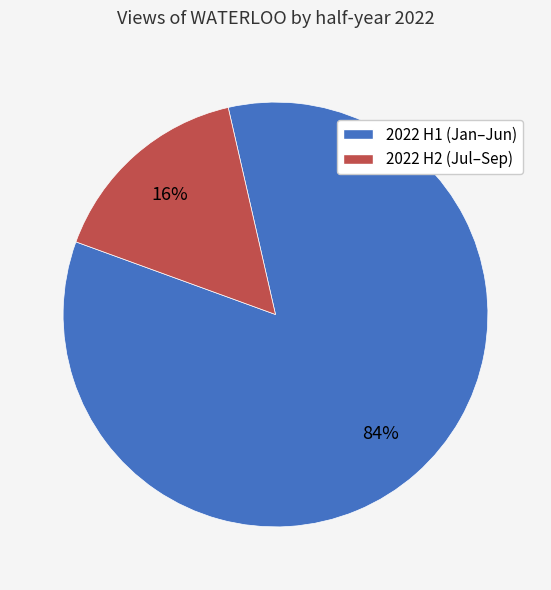

Does any single category account for the majority?

Yes